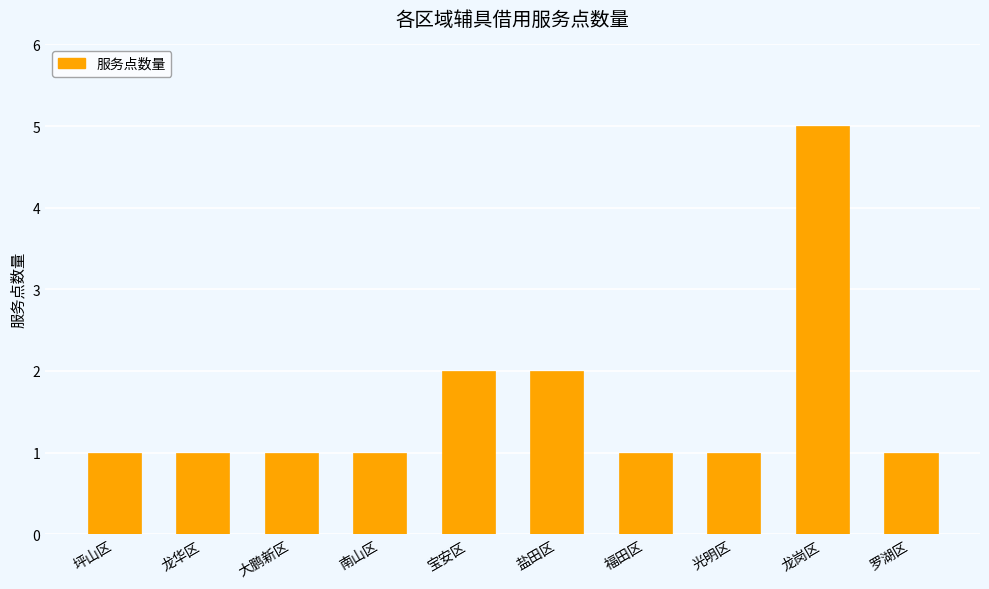

How many series are shown in this chart?

1